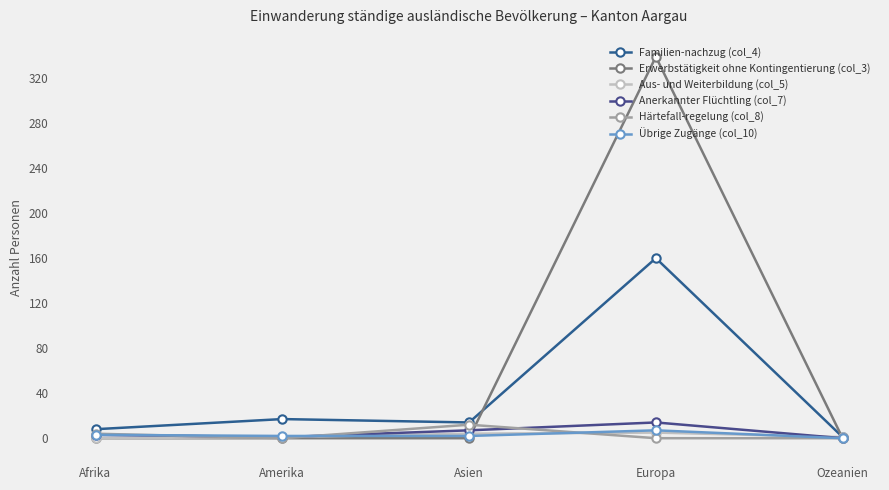

True or false: Aus- und Weiterbildung (col_5) has more than 0 interior local peaks.

True